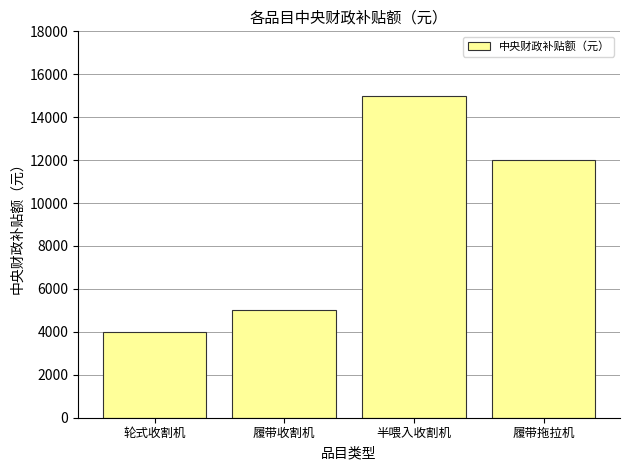

What is the minimum value shown in the chart?

4000